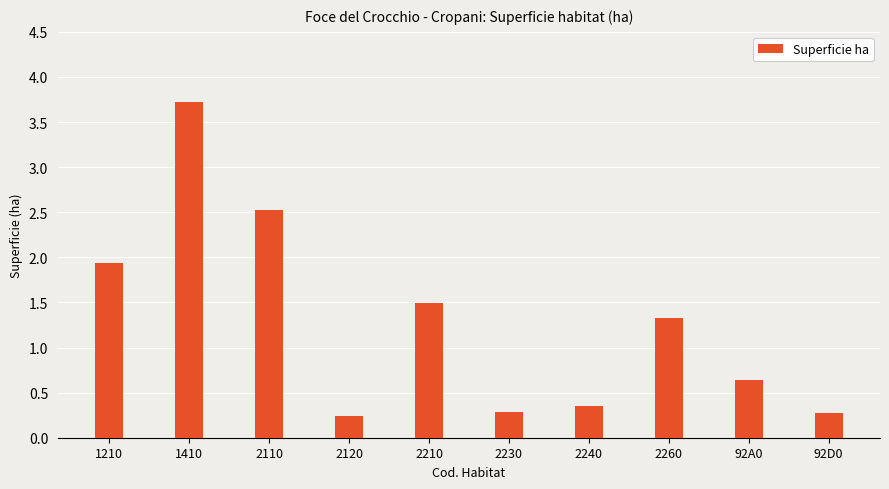

The value at 92A0 is 0.6. True or false?

True